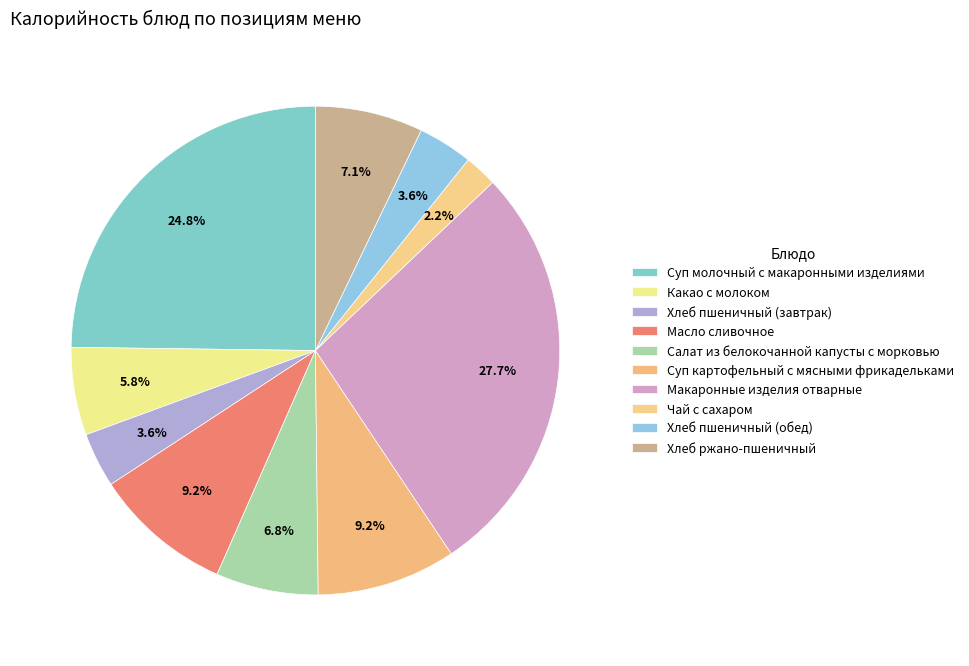

How many segments does this pie chart have?

10